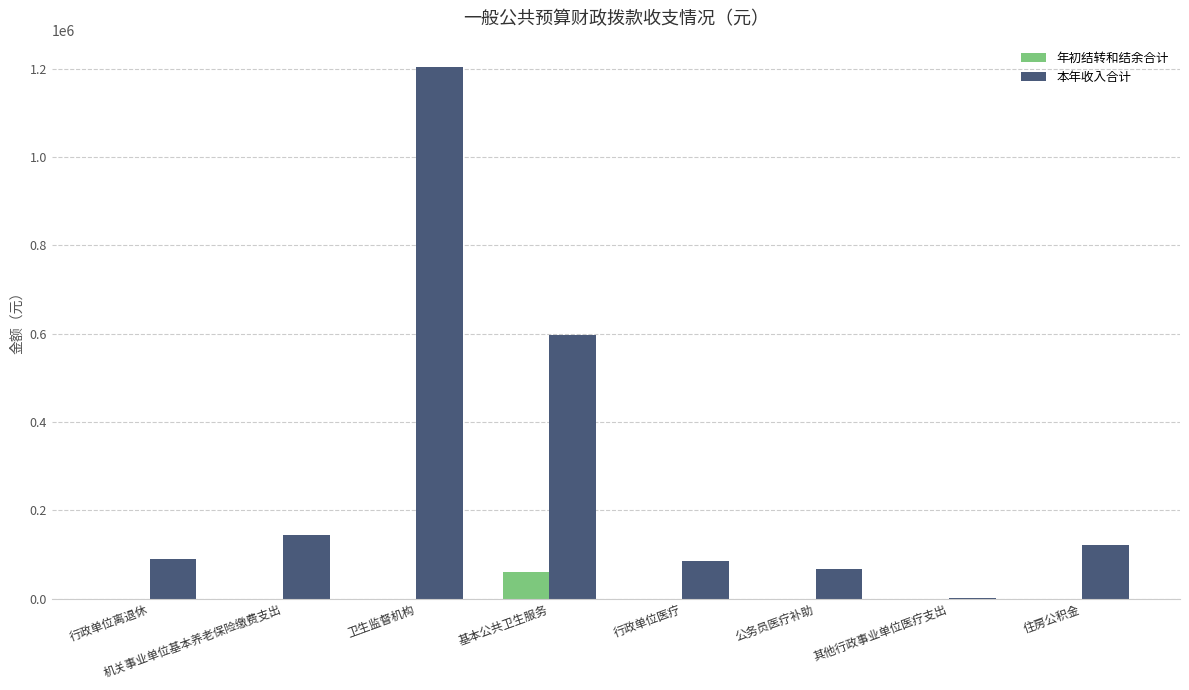

At which label does 年初结转和结余合计 reach its peak?

基本公共卫生服务